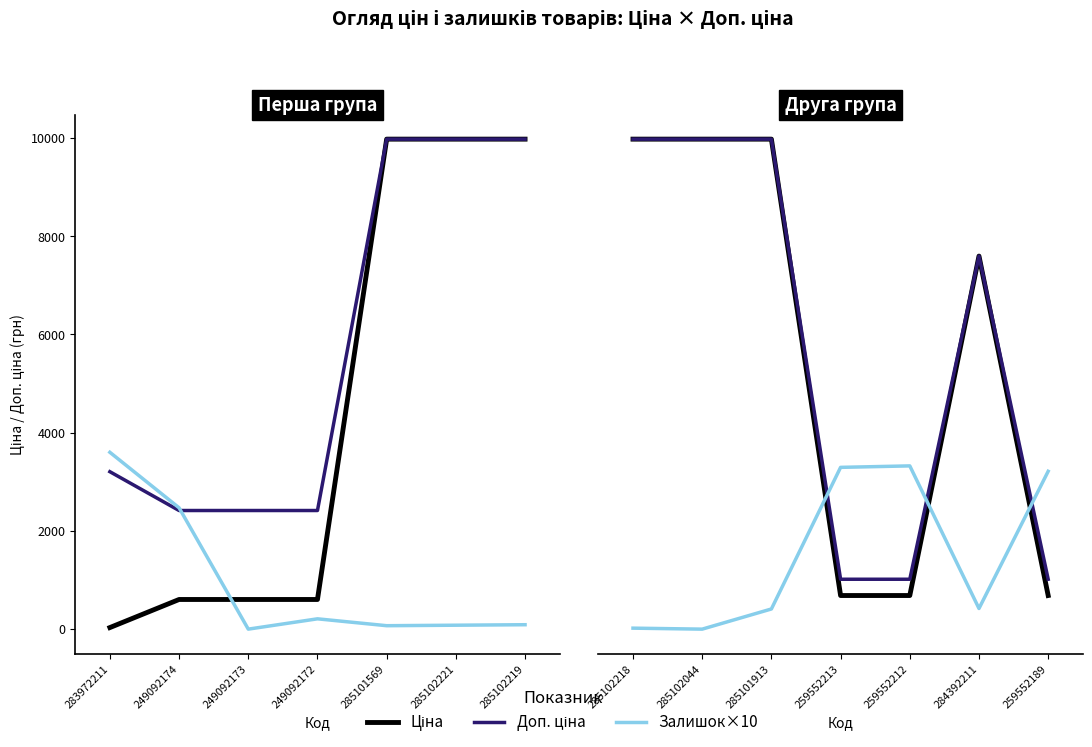

Which series has the largest range (max minus min)?

Ціна